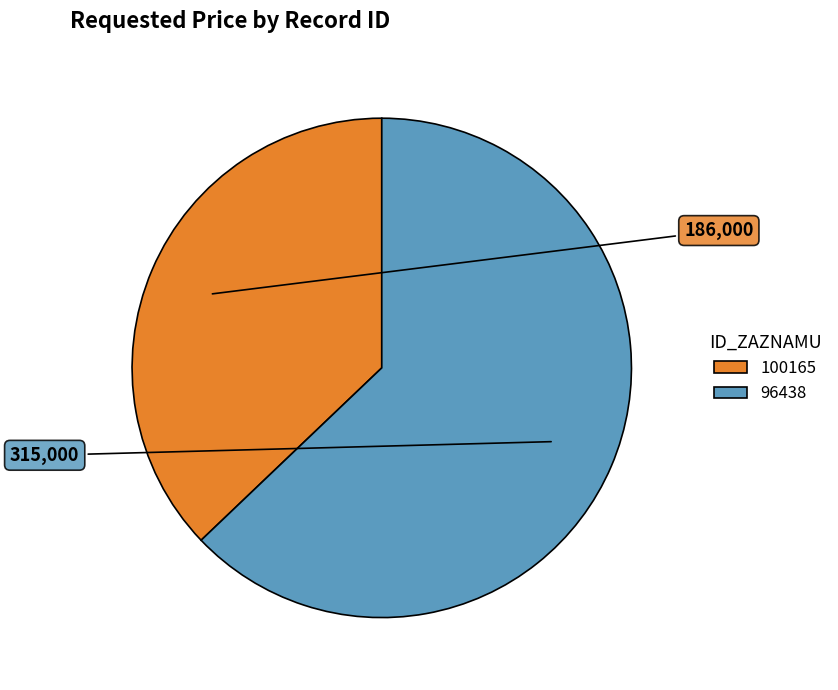

What is the largest slice in the pie chart?

96438